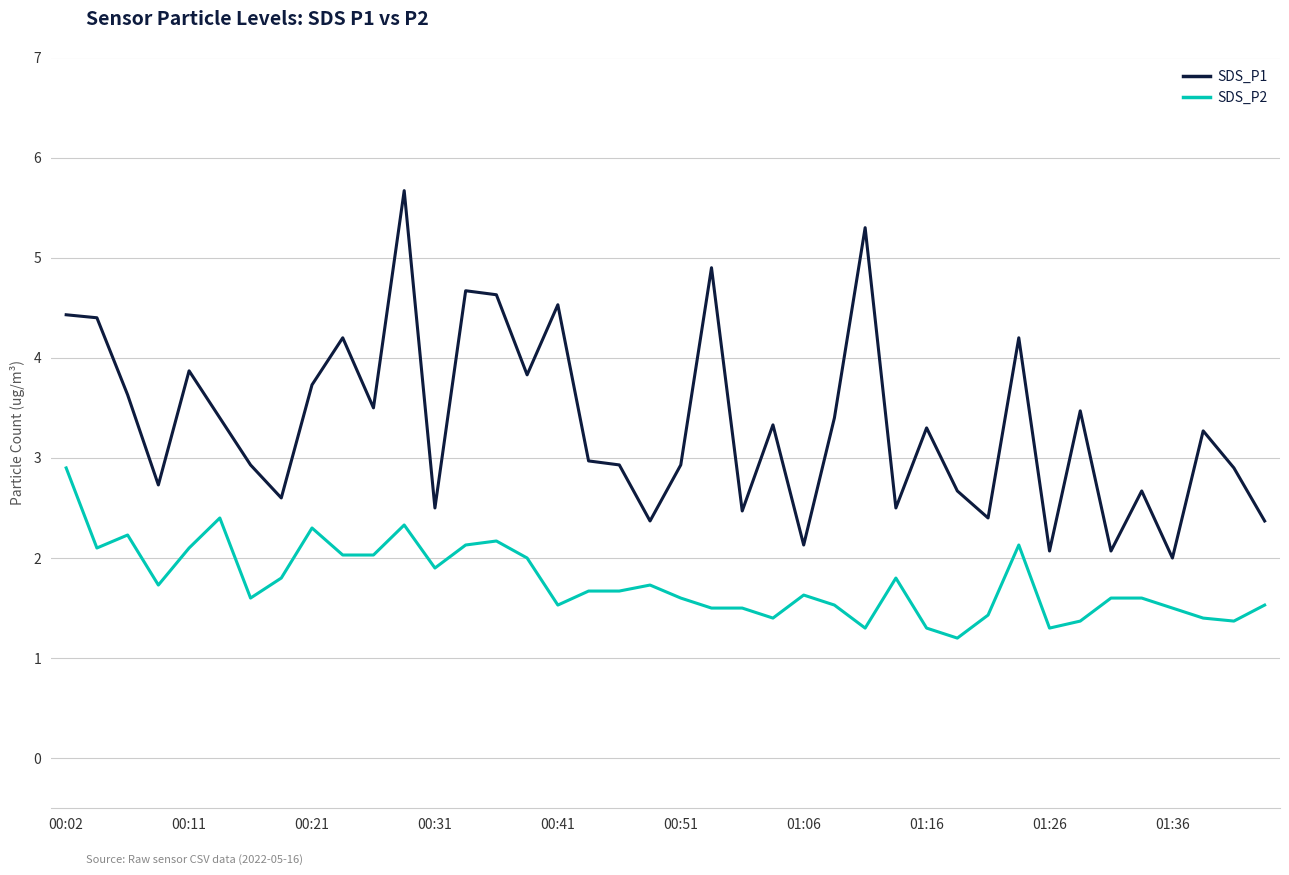

Reading left to right, extract all data points from this chart.

SDS_P1: 4.4	4.4	3.6	2.7	3.9	3.4	2.9	2.6	3.7	4.2	3.5	5.7	2.5	4.7	4.6	3.8	4.5	3.0	2.9	2.4	2.9	4.9	2.5	3.3	2.1	3.4	5.3	2.5	3.3	2.7	2.4	4.2	2.1	3.5	2.1	2.7	2.0	3.3	2.9	2.4
SDS_P2: 2.9	2.1	2.2	1.7	2.1	2.4	1.6	1.8	2.3	2.0	2.0	2.3	1.9	2.1	2.2	2.0	1.5	1.7	1.7	1.7	1.6	1.5	1.5	1.4	1.6	1.5	1.3	1.8	1.3	1.2	1.4	2.1	1.3	1.4	1.6	1.6	1.5	1.4	1.4	1.5